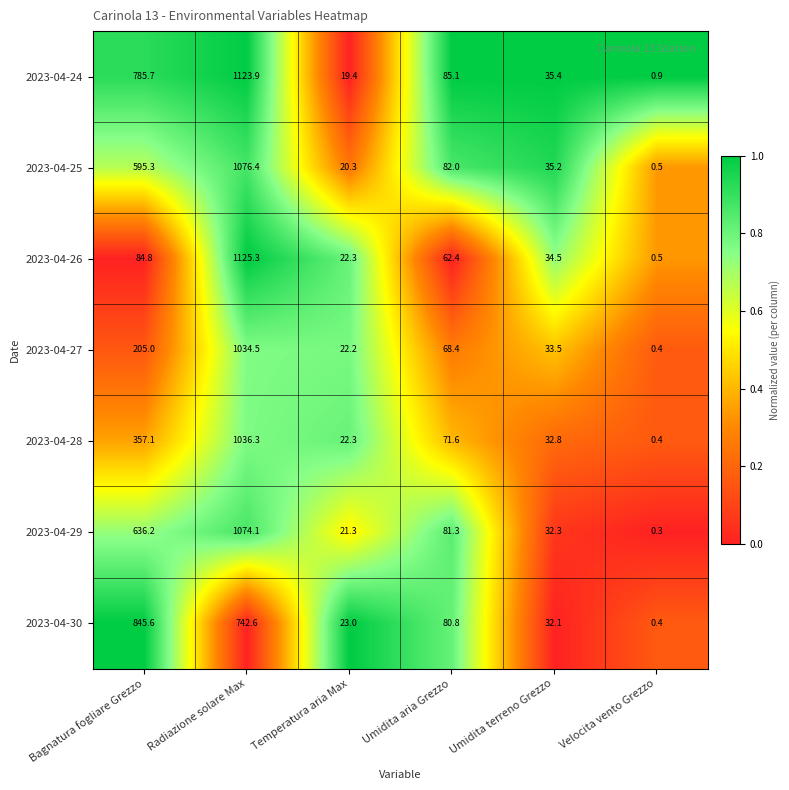

How many categories are shown in the chart?

6